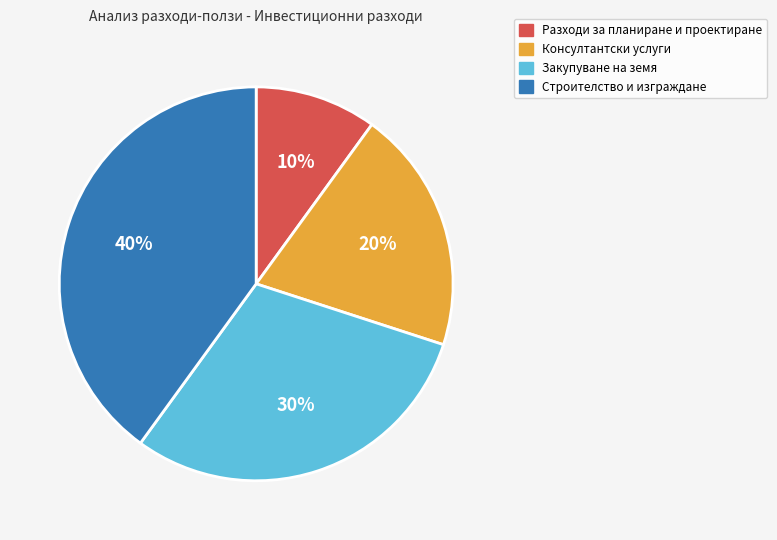

Is it true that Разходи за планиране и проектиране is 10% of the pie?

True